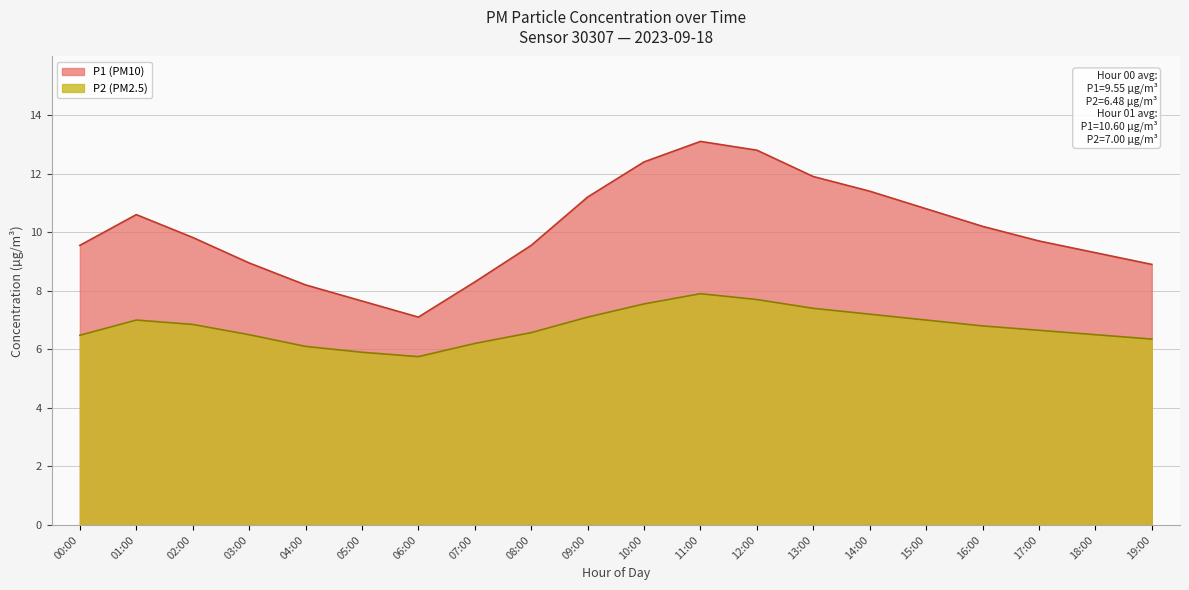

List the series in order of their overall mean, highest first.

P1 (PM10), P2 (PM2.5)